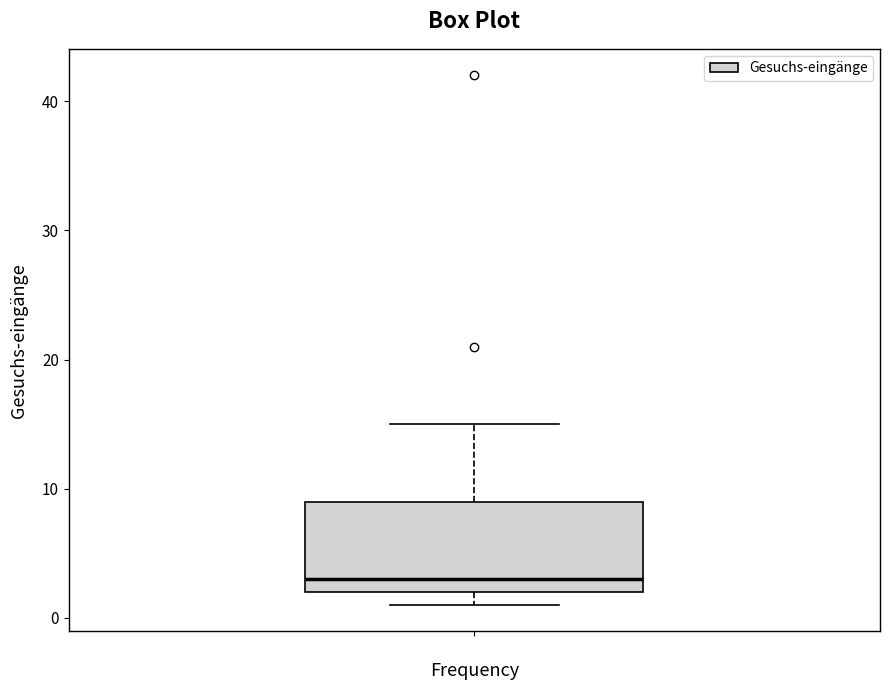

Transcribe this box plot: give where the median line is, the range the box spans, and where the two whiskers end, as read against the y-axis. The values are not printed on the chart, so give them approximately, as read against the axis.

median 3, box 2 to 9, whiskers 1 to 15